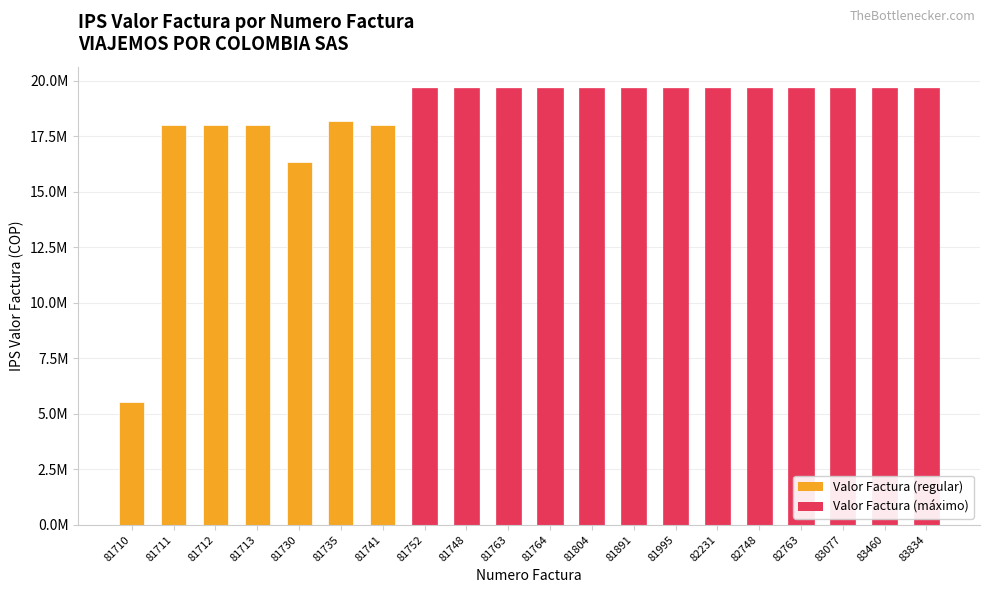

Are the bars horizontal?

No